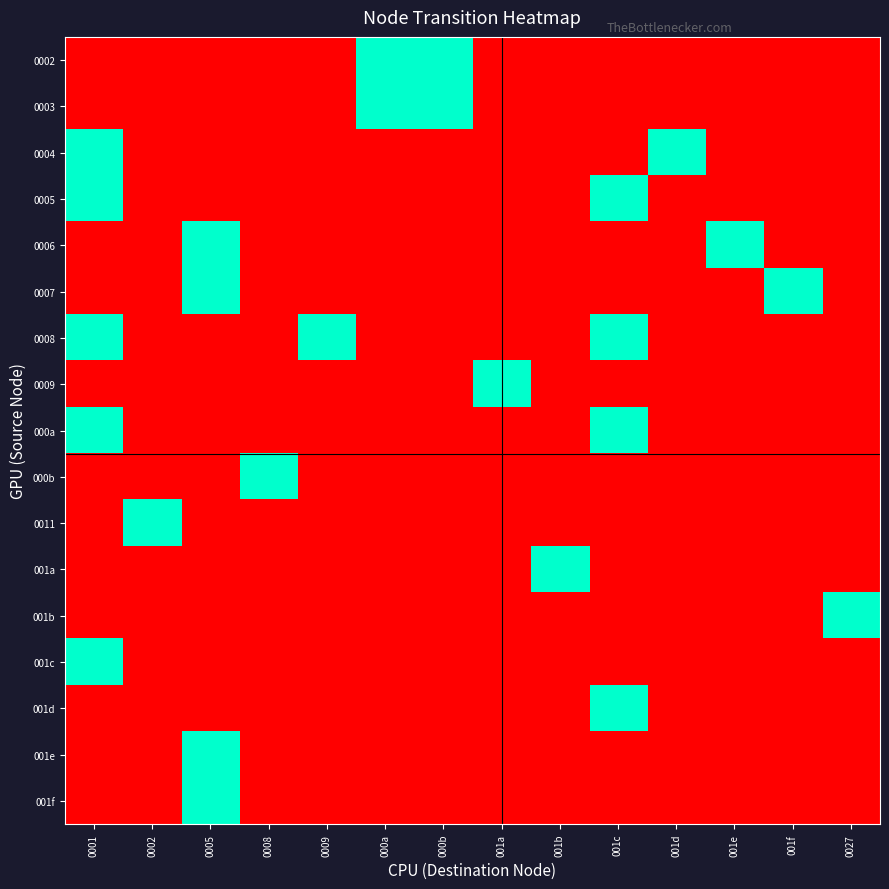

Between 0005 and 0027, which is larger?

0005